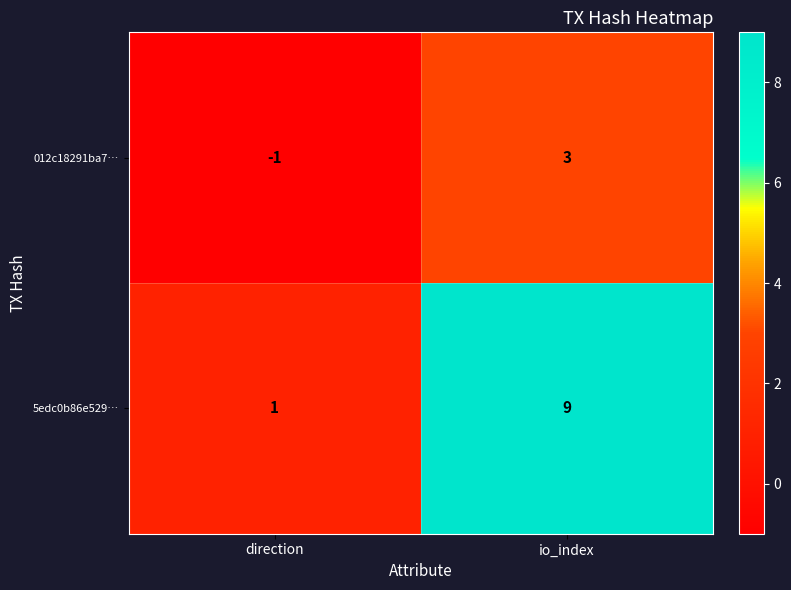

At which category is the sum across all series the highest?

io_index